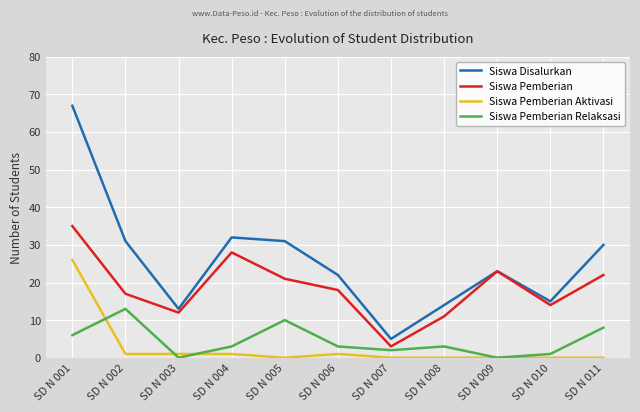

What is the minimum value for Siswa Pemberian?

3